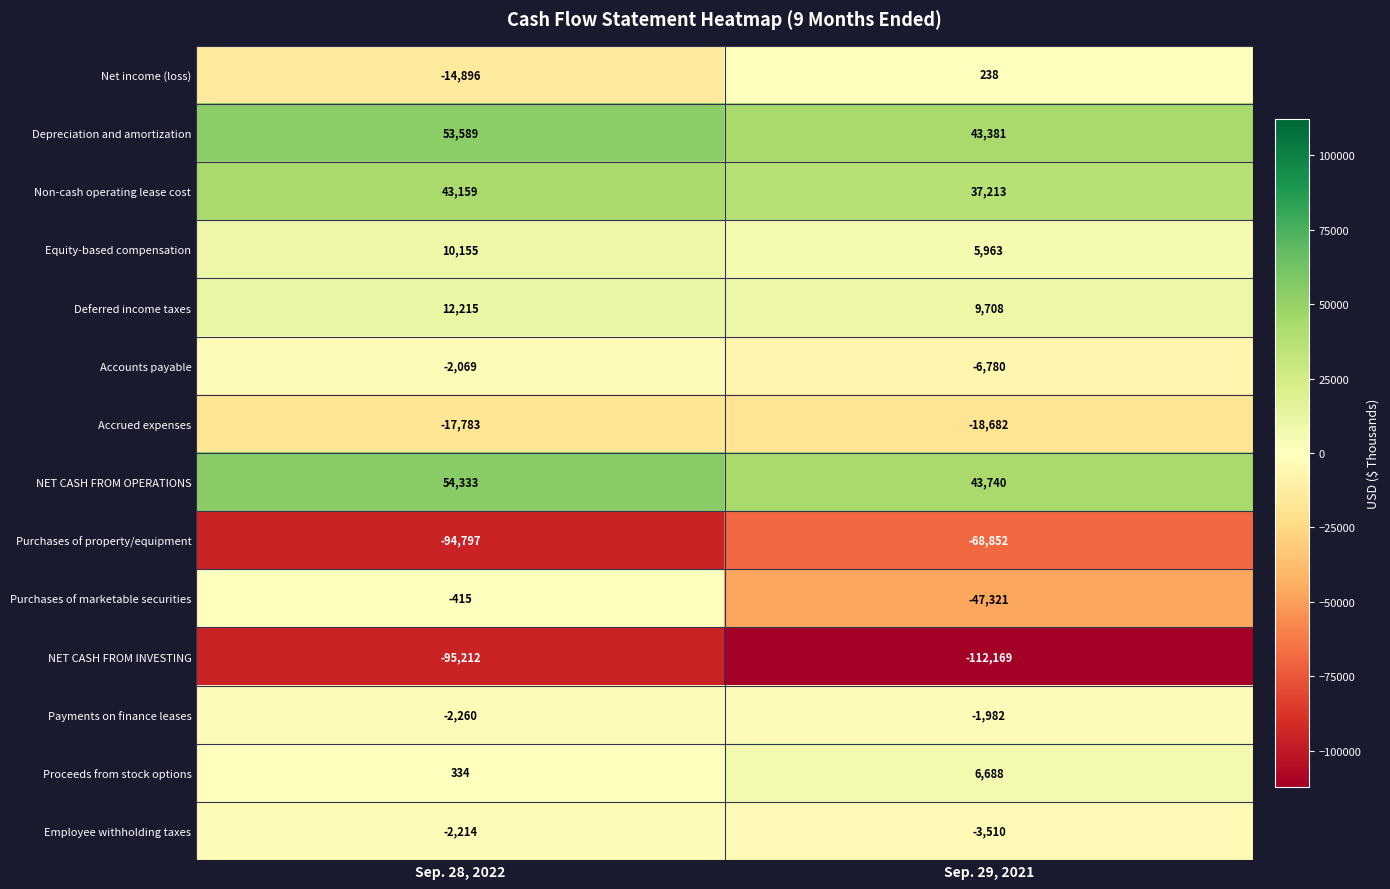

What is the average value of the Deferred income taxes series?

10962